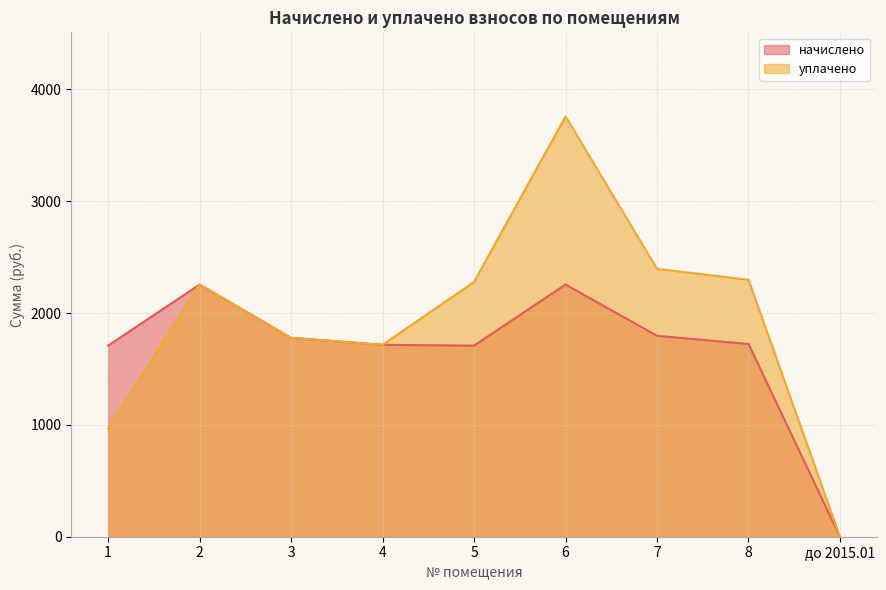

True or false: уплачено and начислено cross at least once.

False